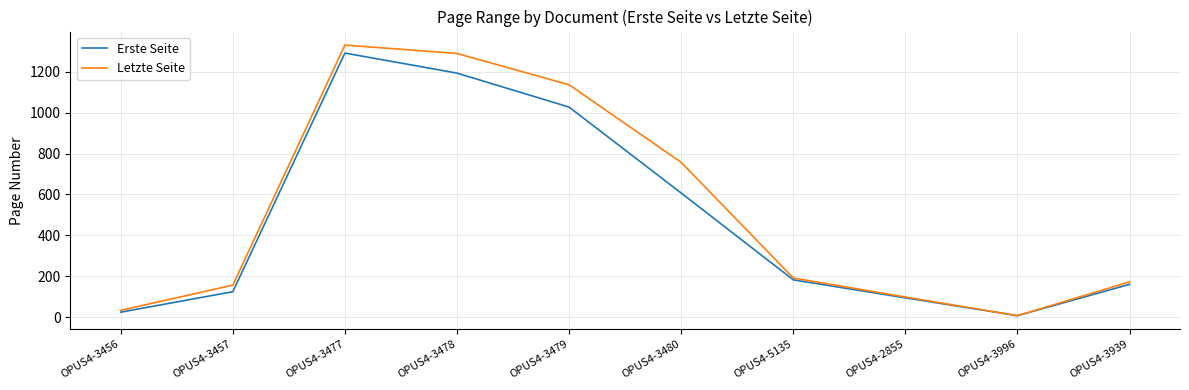

Which category has the highest value in the Letzte Seite series?

OPUS4-3477